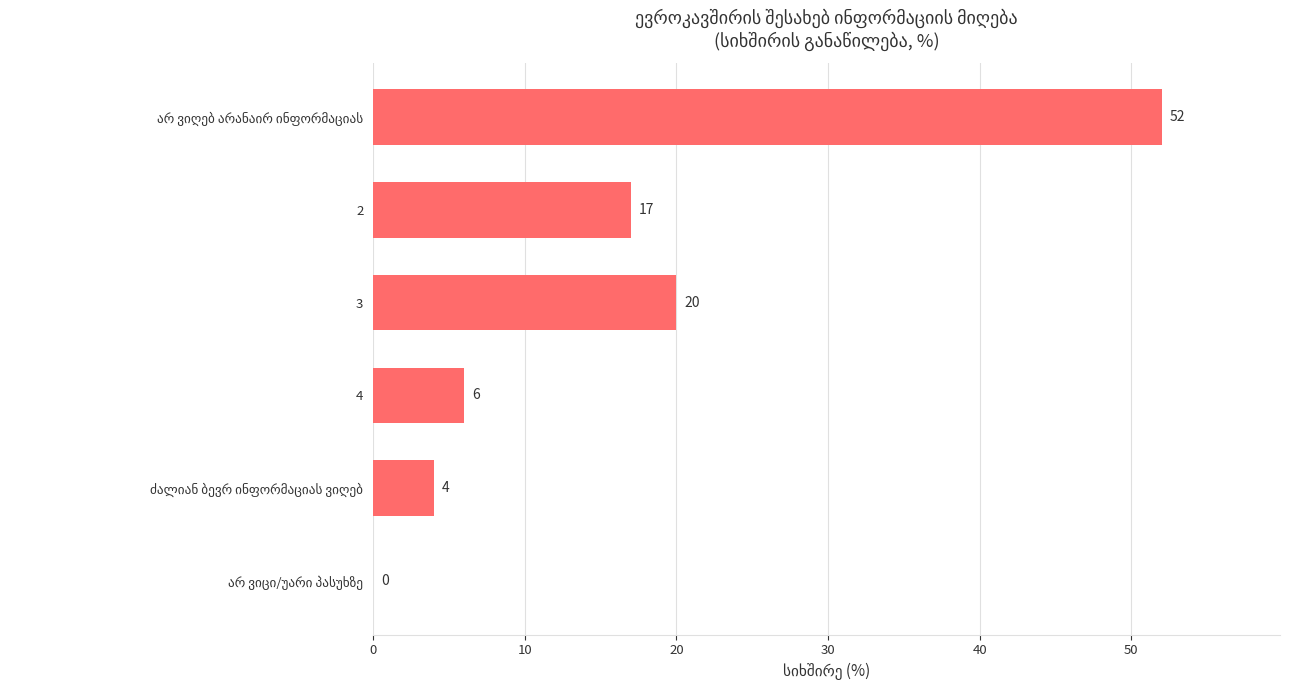

What is the sum of all values?

99